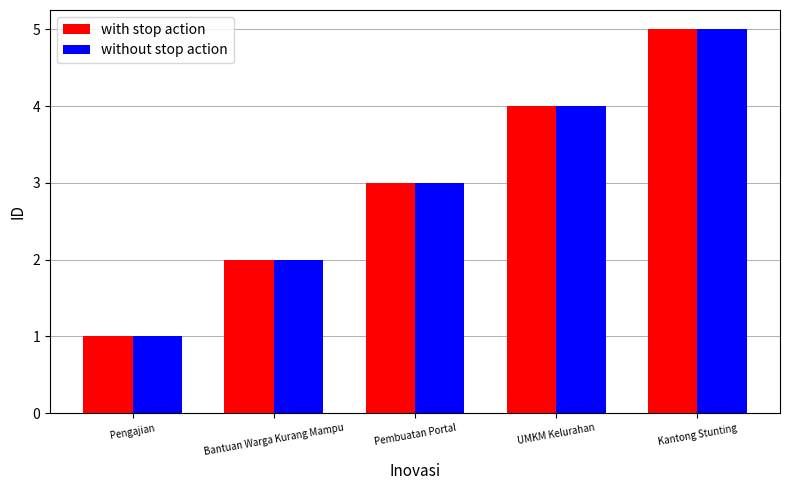

Rank the categories by without stop action value from lowest to highest.

Pengajian, Bantuan Warga Kurang Mampu, Pembuatan Portal, UMKM Kelurahan, Kantong Stunting